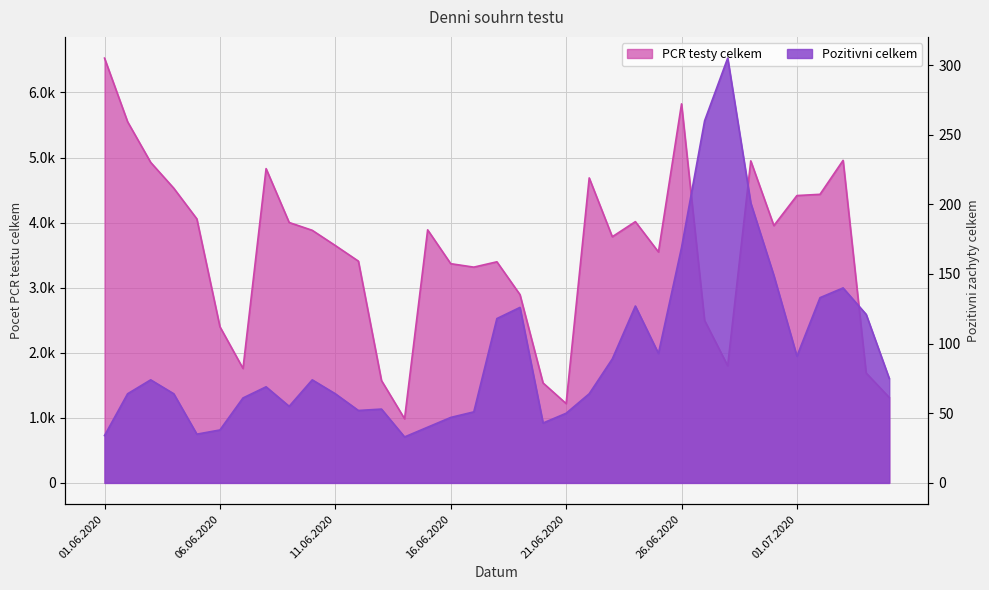

True or false: PCR testy celkem has more than 0 interior local peaks.

True